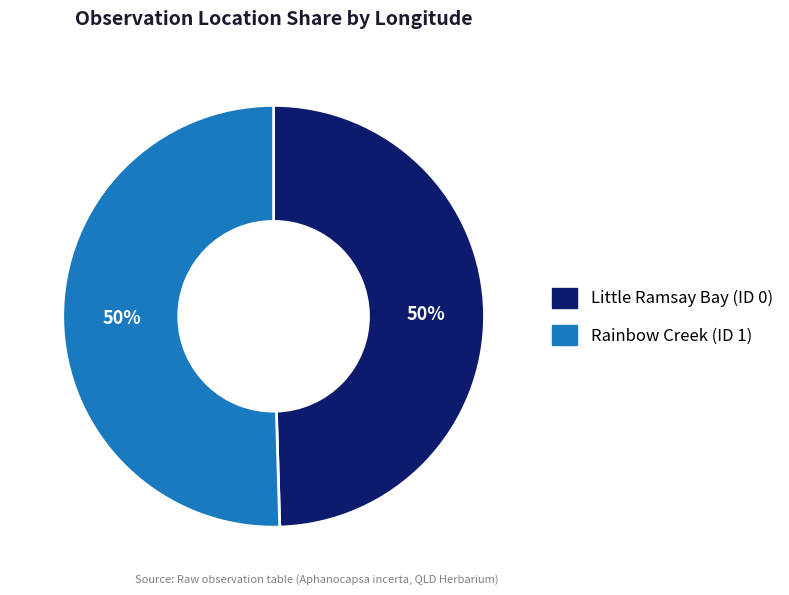

How many segments does this pie chart have?

2